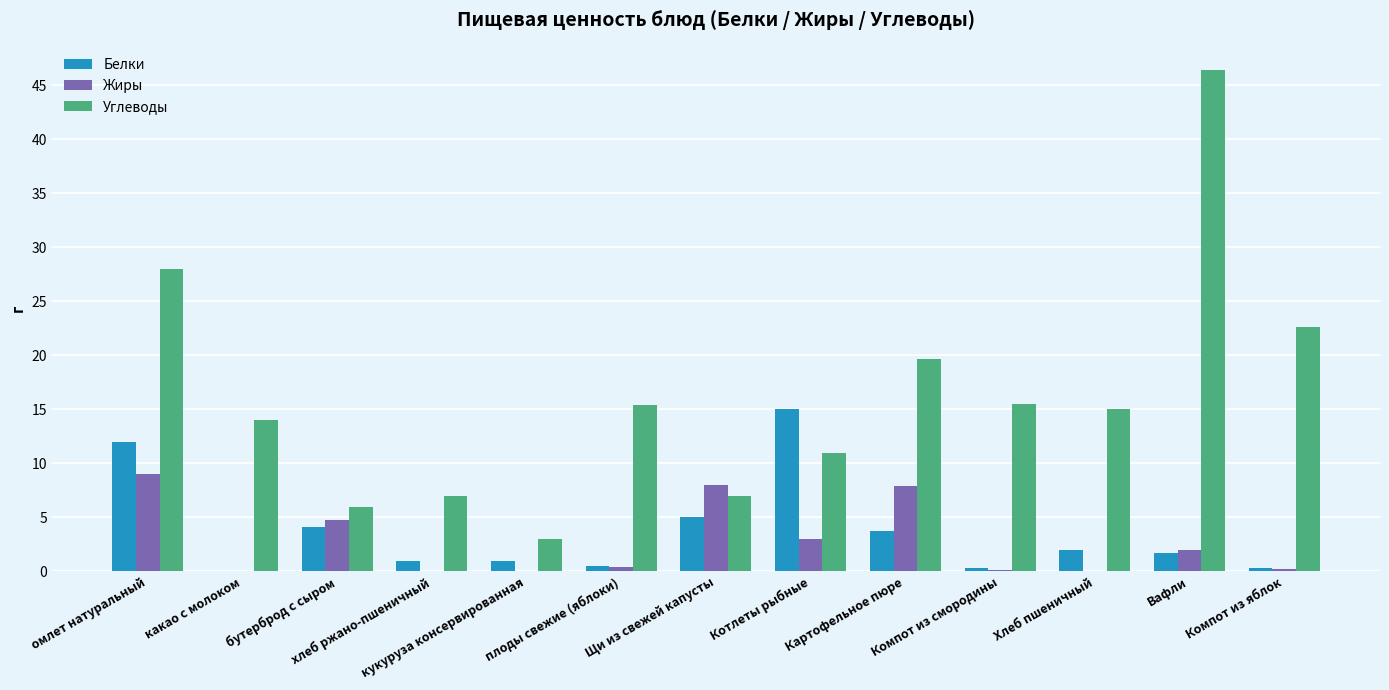

At which category does the chart reach its peak across all series?

Вафли